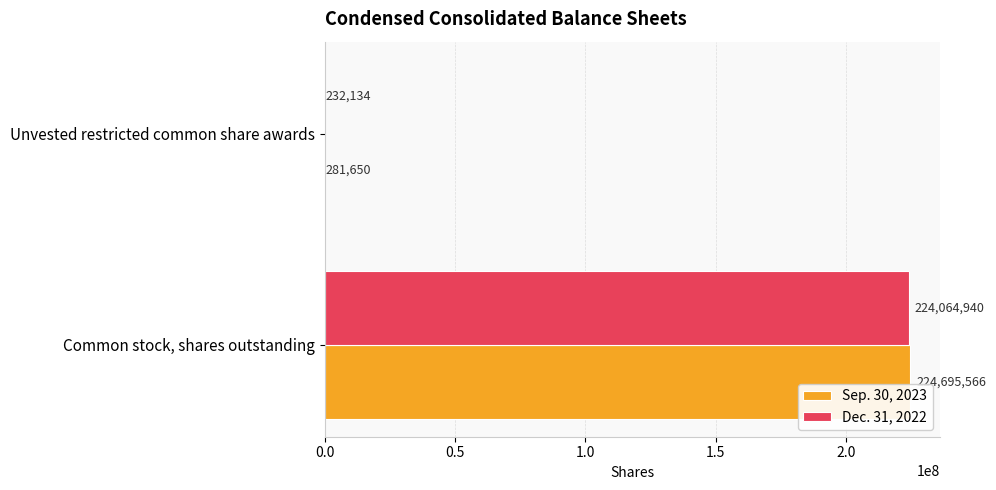

What is the sum of the Dec. 31, 2022 values at Common stock, shares outstanding and Unvested restricted common share awards?

224297074